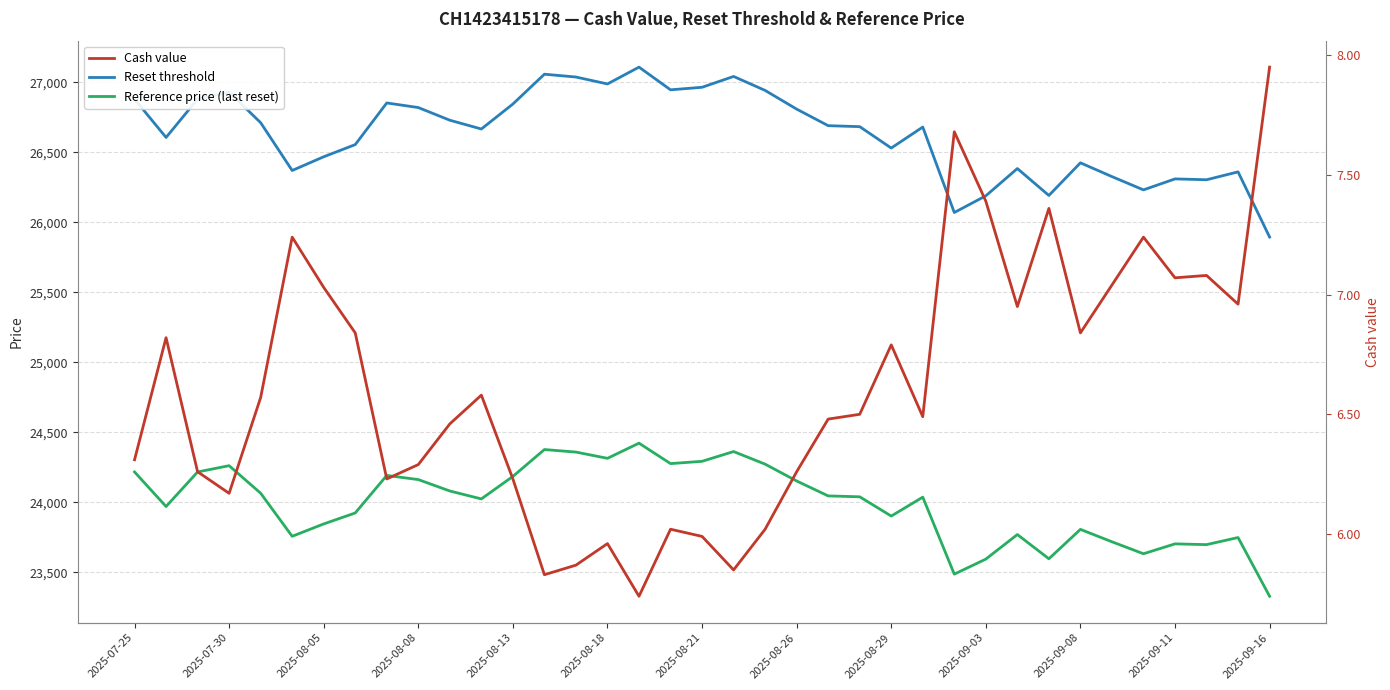

Count the number of data series in this chart.

3